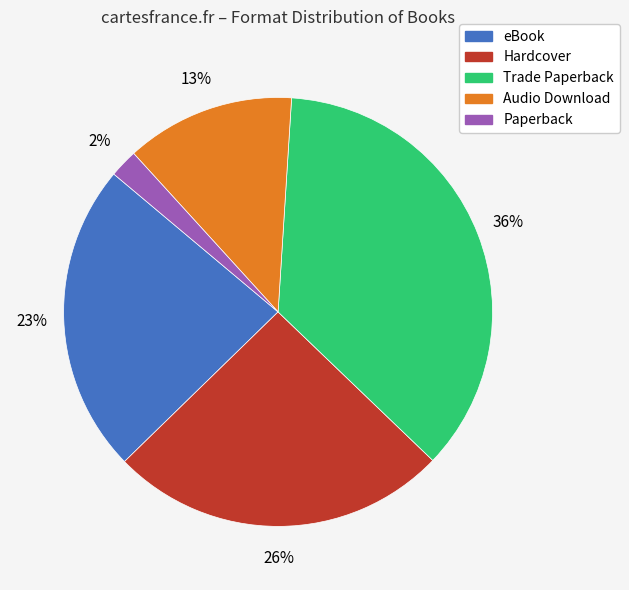

Does Trade Paperback represent more than half of the total?

No